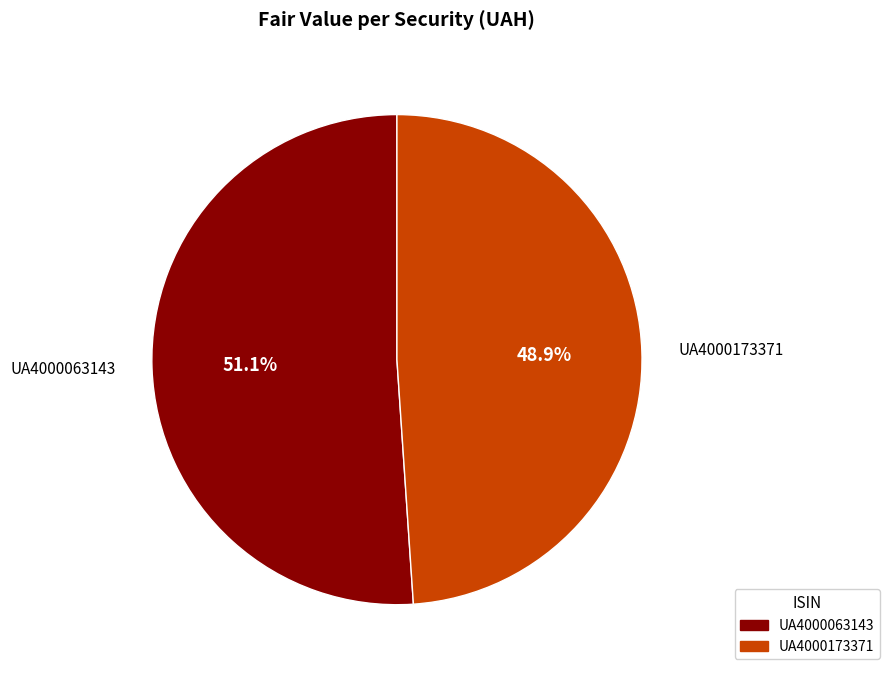

What percentage is the UA4000063143 slice, to the nearest percent?

51%